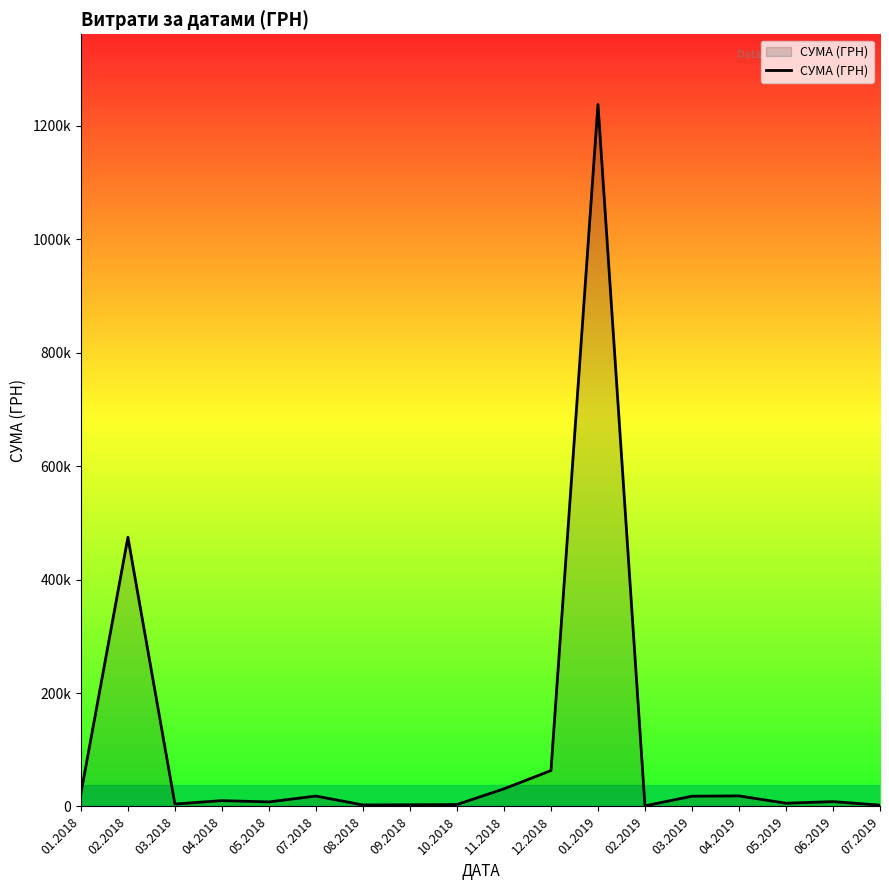

Does the chart have visible grid lines?

No